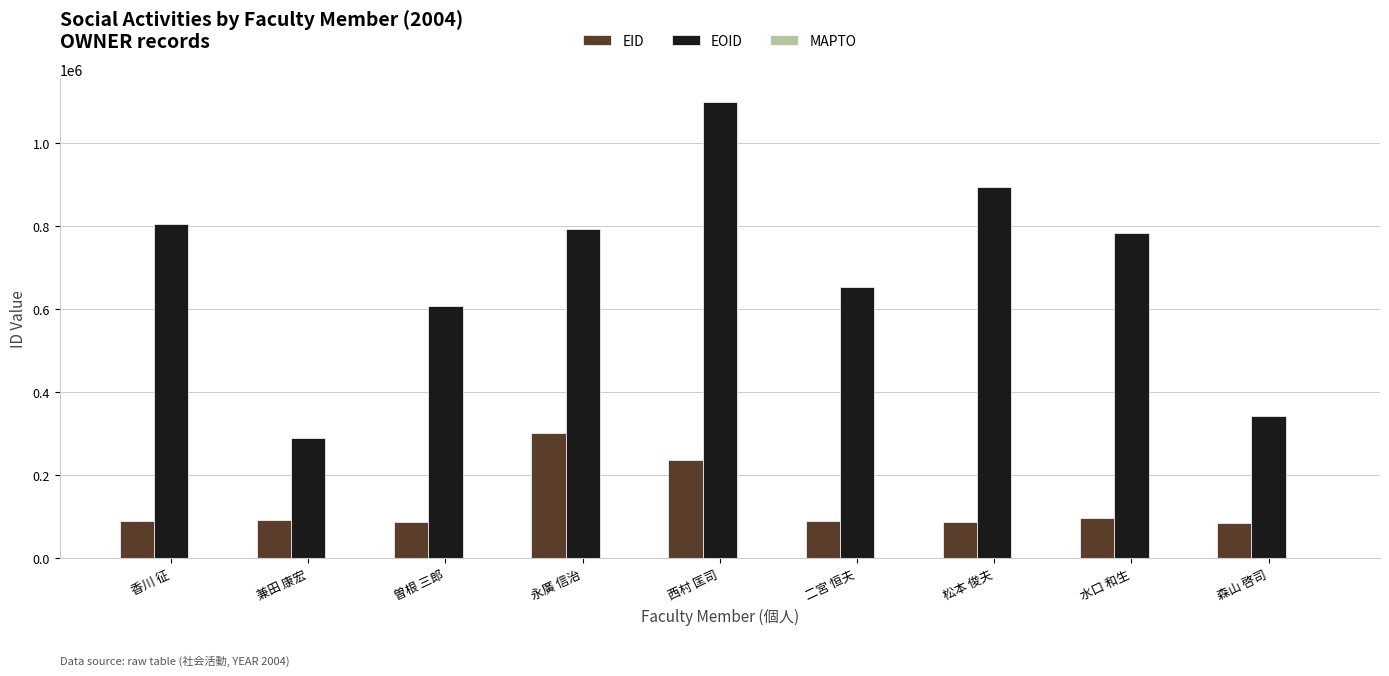

List the series in order of their peak value, highest first.

EOID, EID